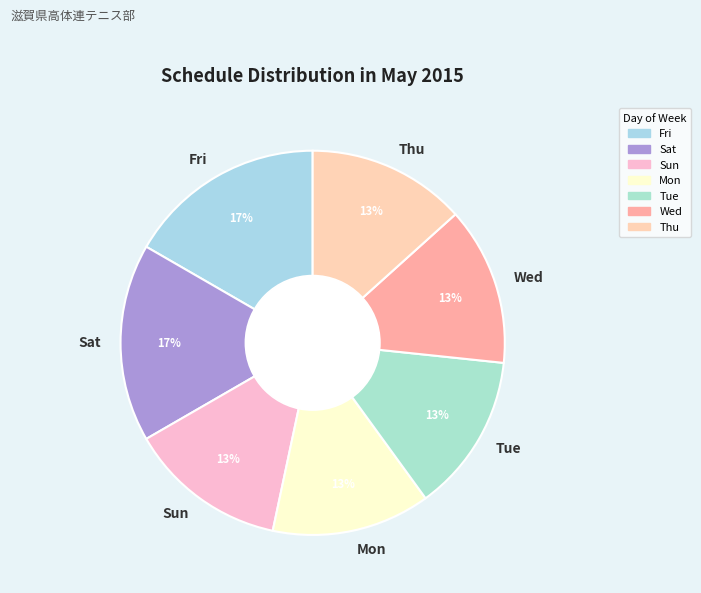

Is it true that Thu is 13% of the pie?

True